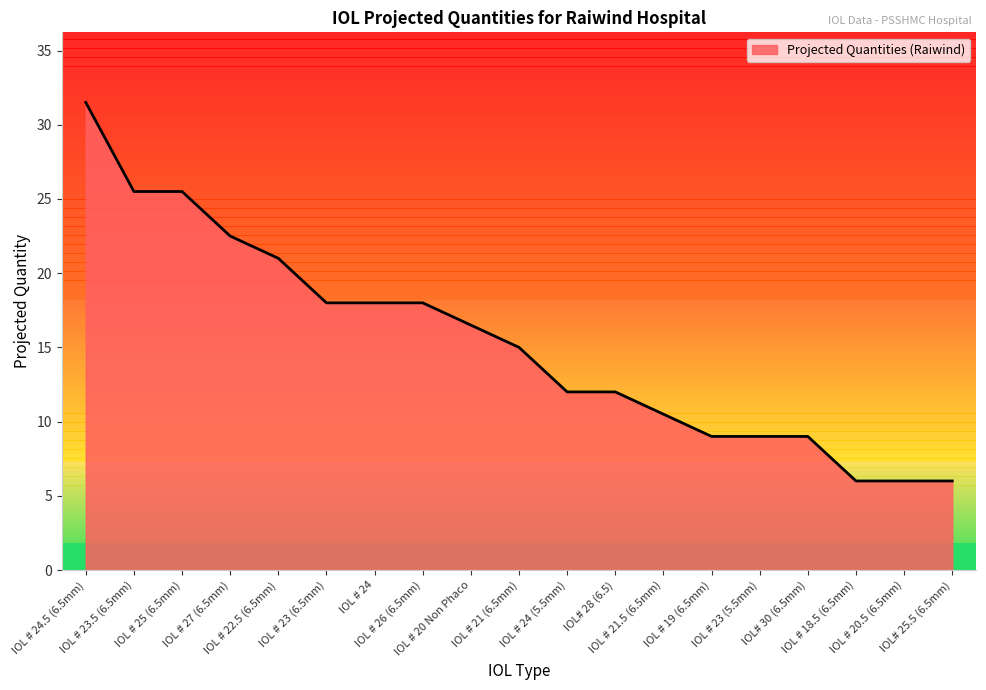

At which category does the chart reach its peak across all series?

IOL # 24.5 (6.5mm)